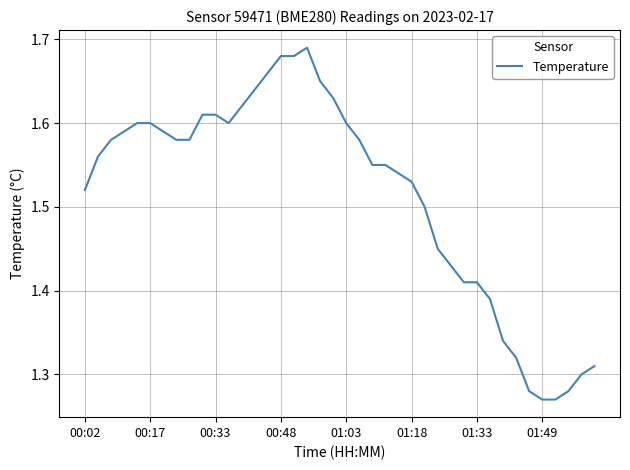

What is the difference between the maximum and minimum values?

0.4